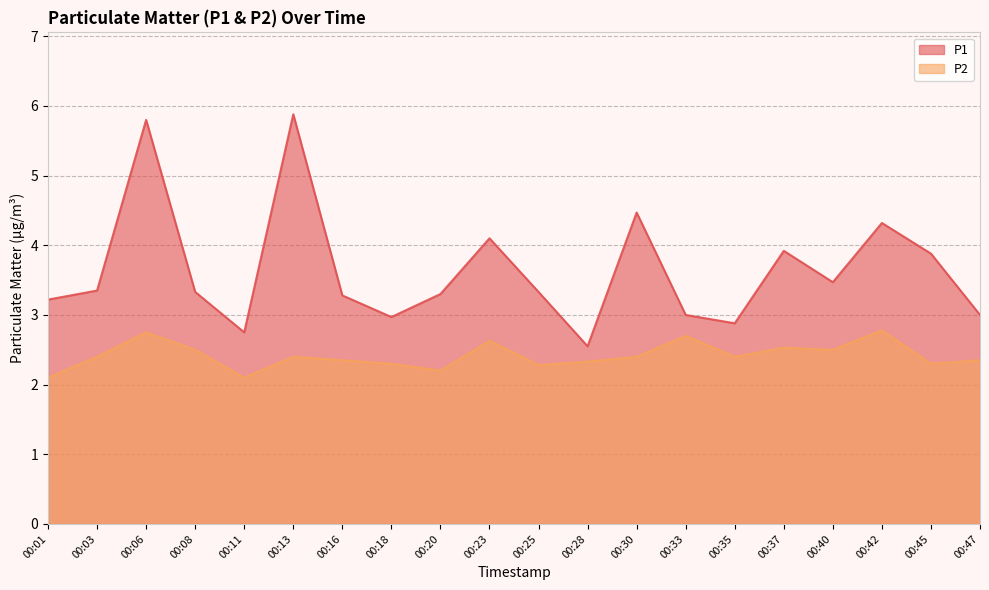

Which series has the widest spread of values?

P1